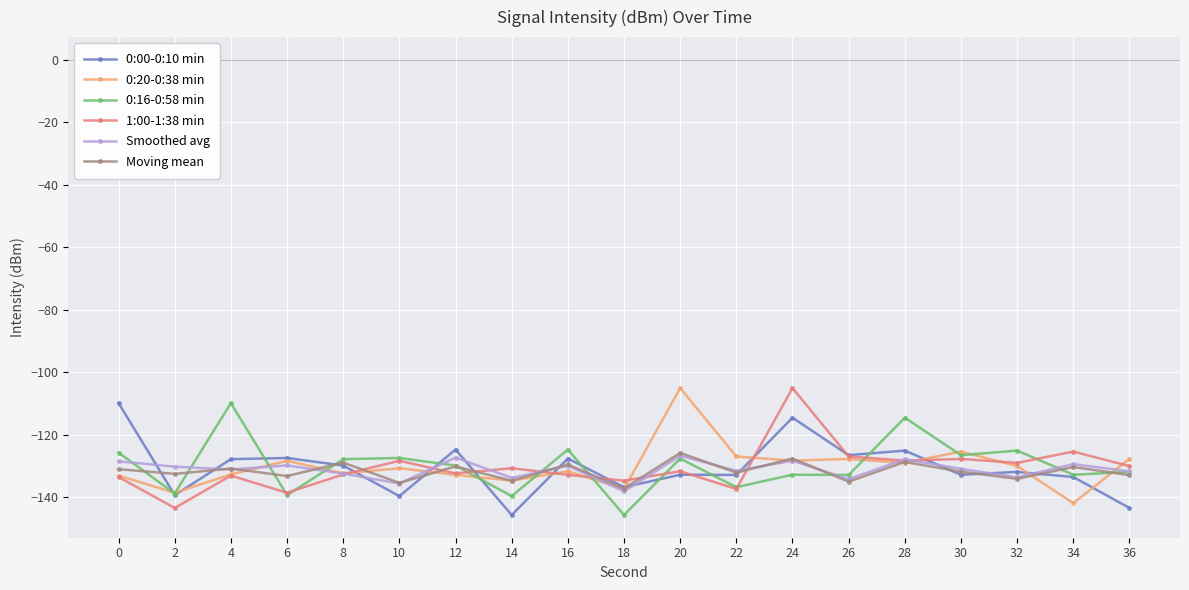

True or false: Moving mean has a value of -79.3 at 24.

False